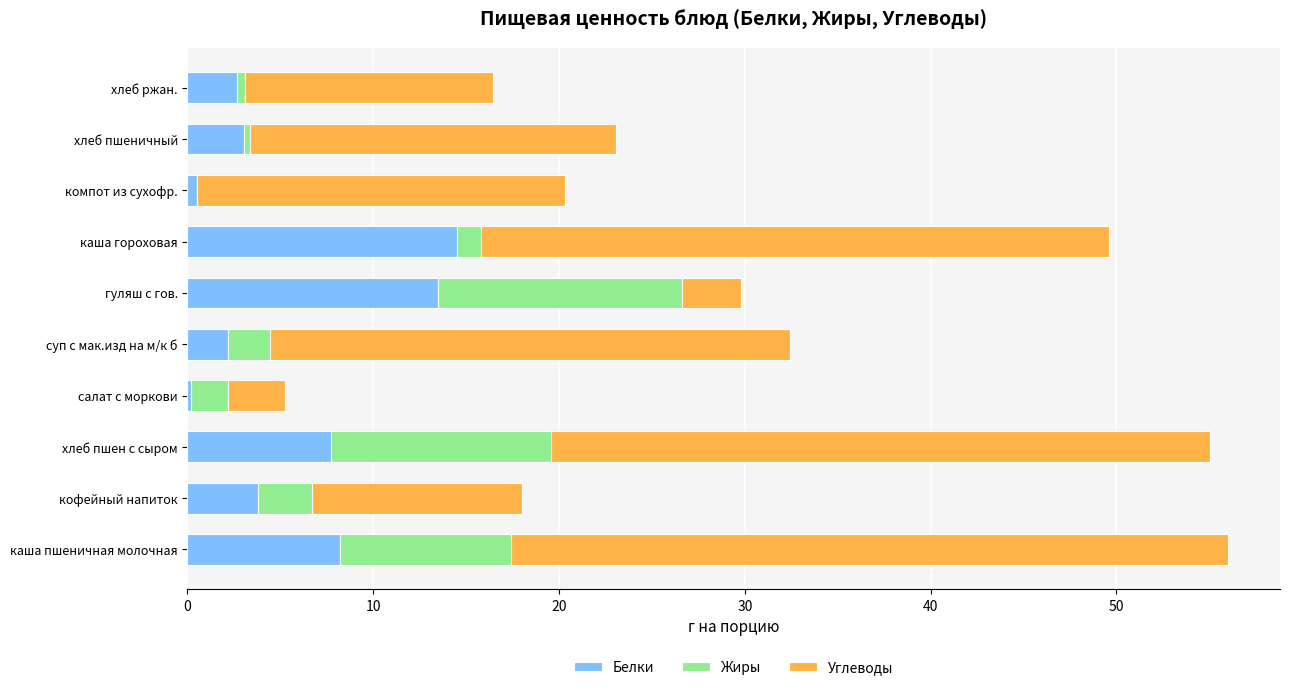

How many categories are shown in the chart?

10